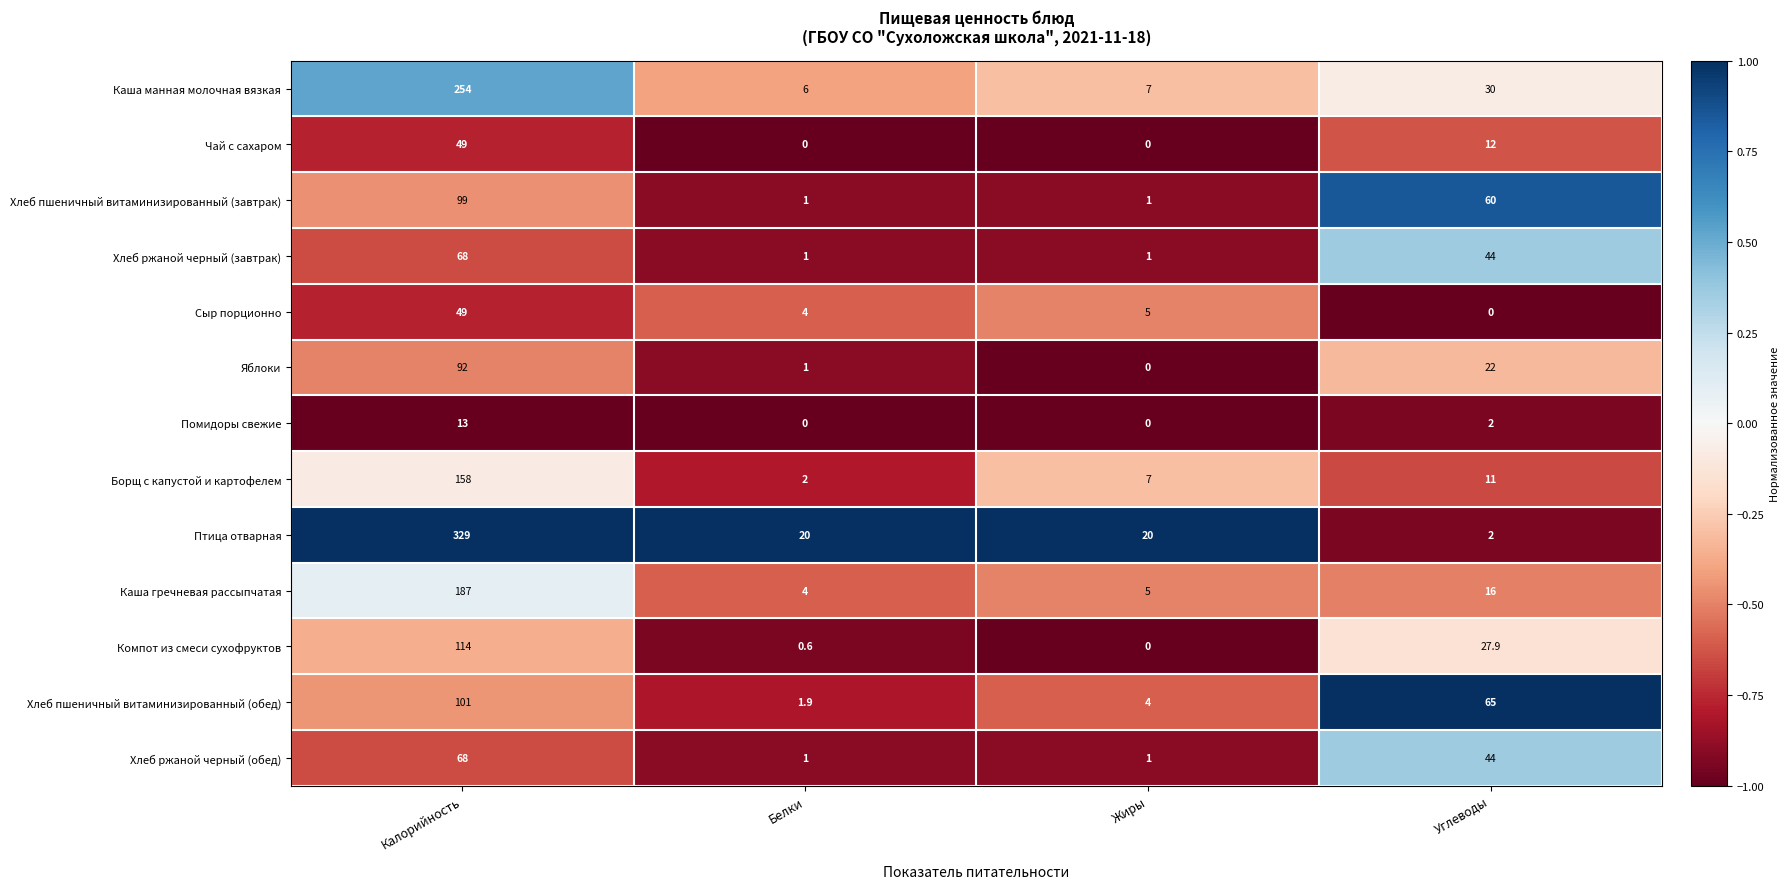

What is the total value across all series at Углеводы?

335.9